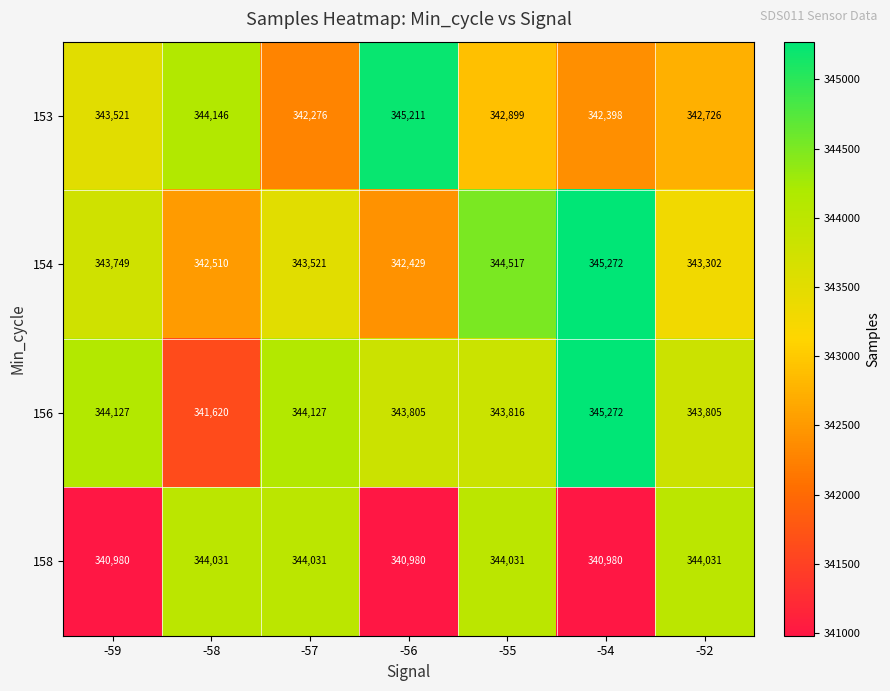

What is the difference between the highest and lowest values at -57?

1851